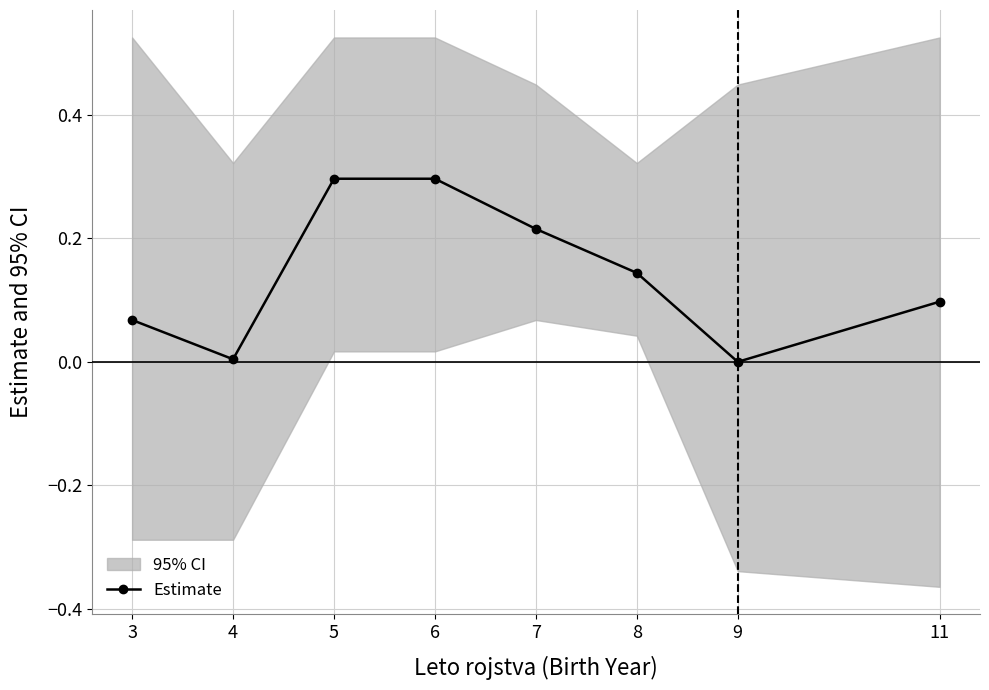

Which label corresponds to the smallest value in the chart?

9